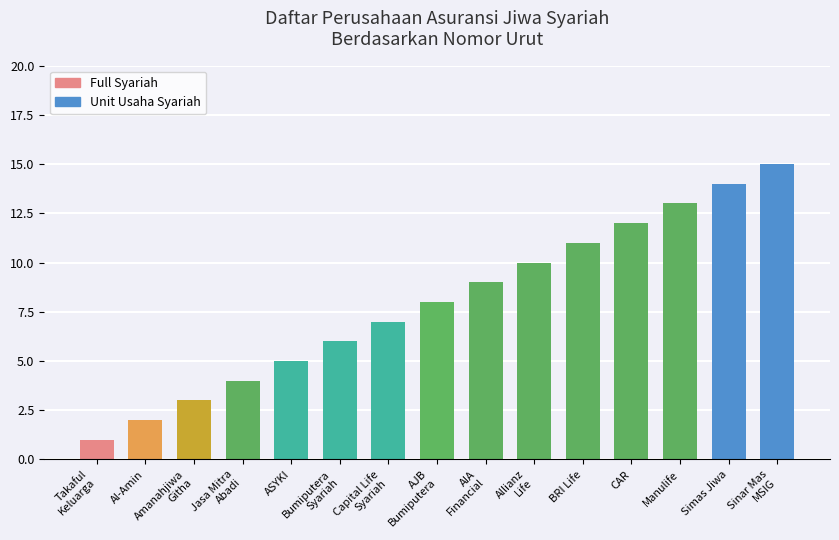

What is the average value?

8